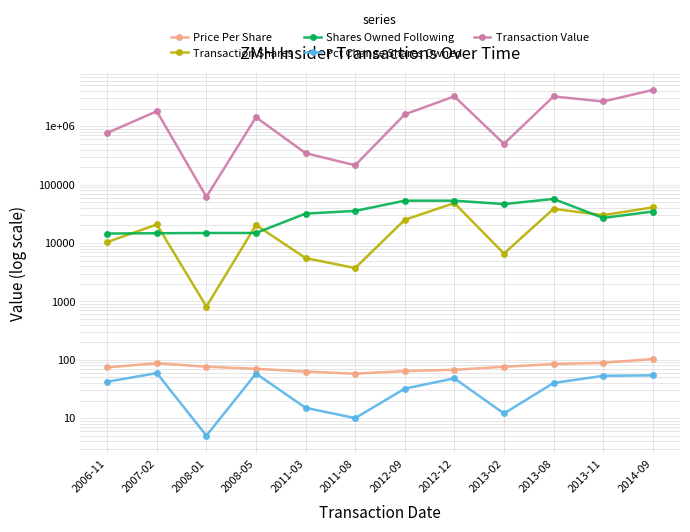

How many series are shown in this chart?

5